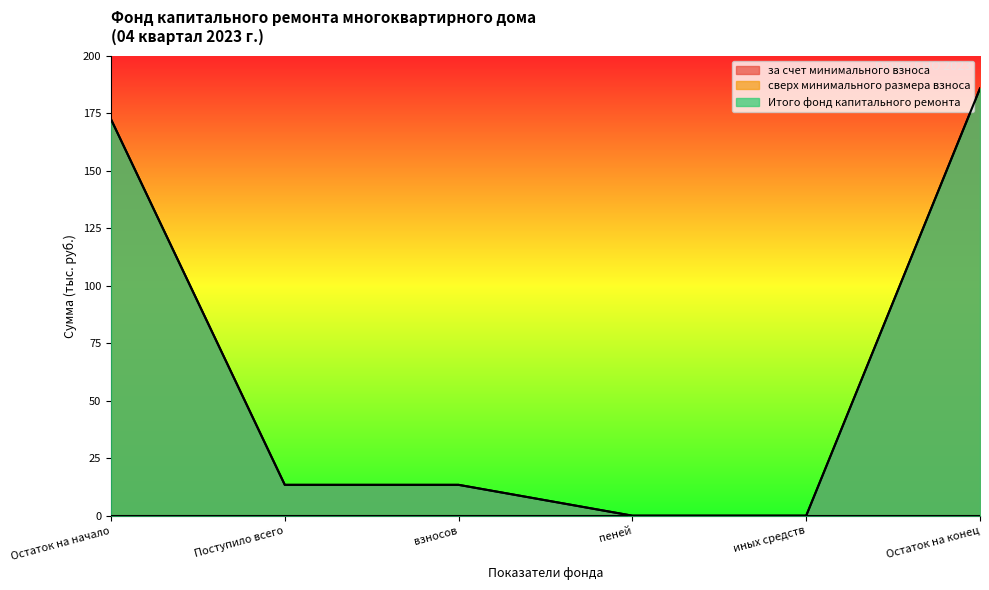

What is the difference between the за счет минимального взноса values at Поступило всего and пеней?

13.4